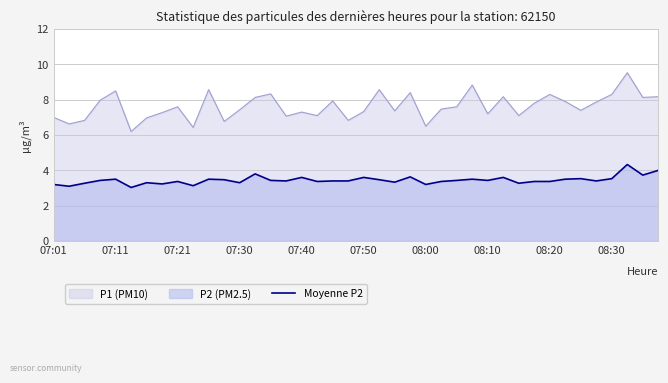

At 07:40, list the series in order from largest to smallest.

P1 (PM10), Moyenne P2